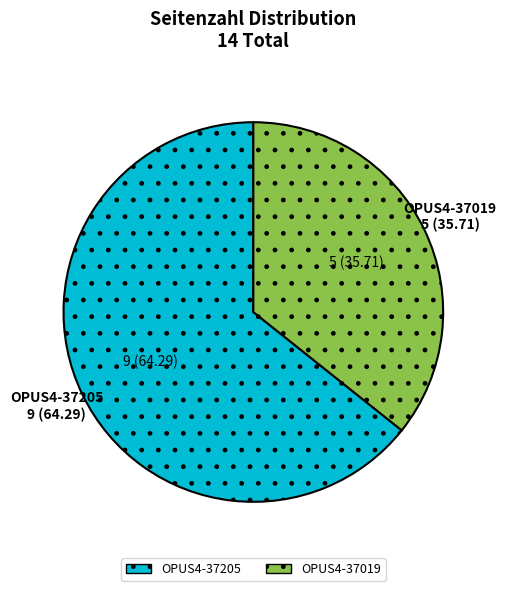

Is there any slice that represents more than half of the pie?

Yes